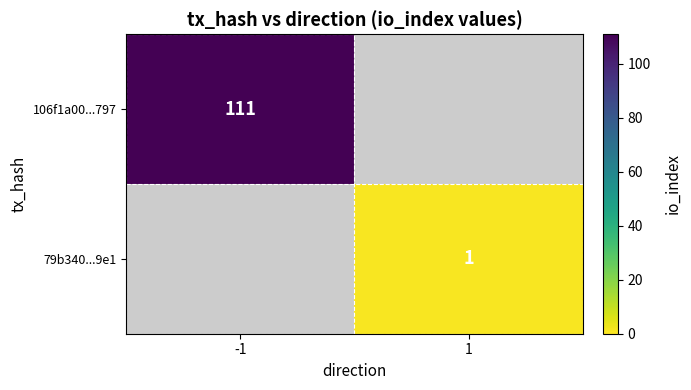

At how many categories does at least one series exceed 63?

1